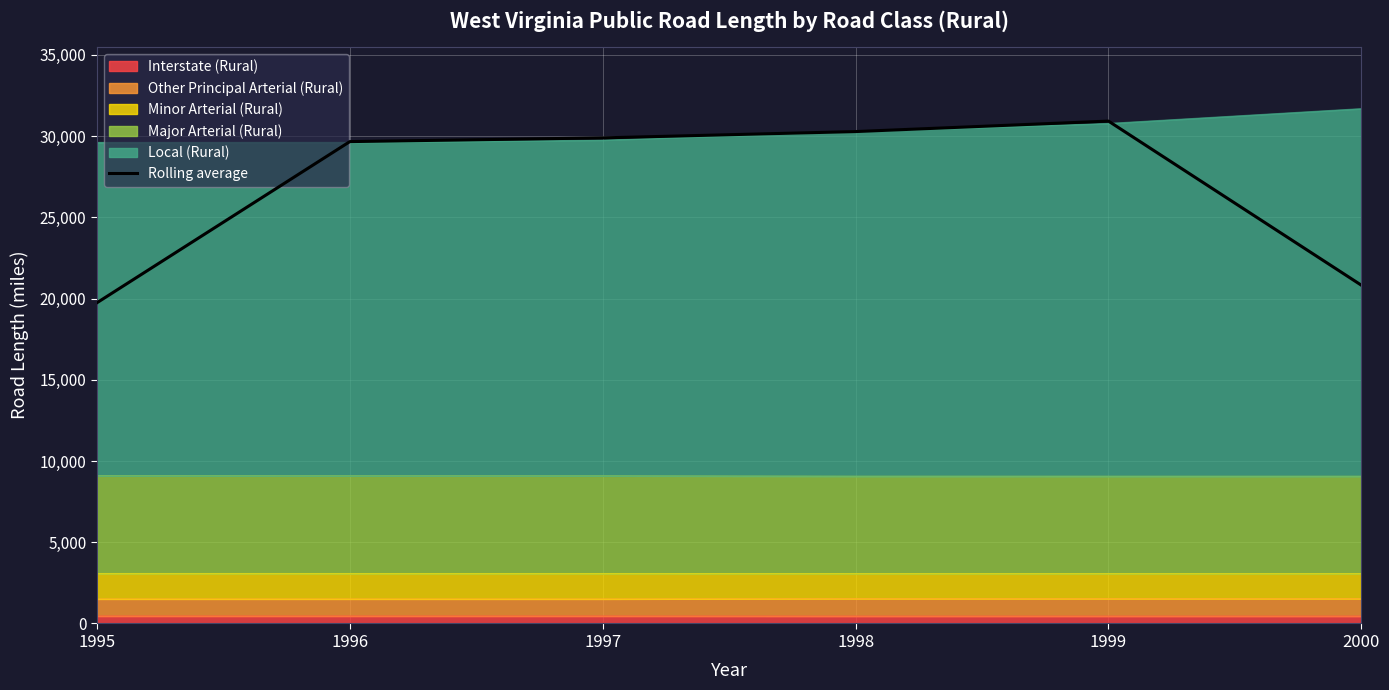

Reading right to left, what are all the values shown in this chart?

20825.3	30926.7	30282.0	29894.0	29664.0	19744.3